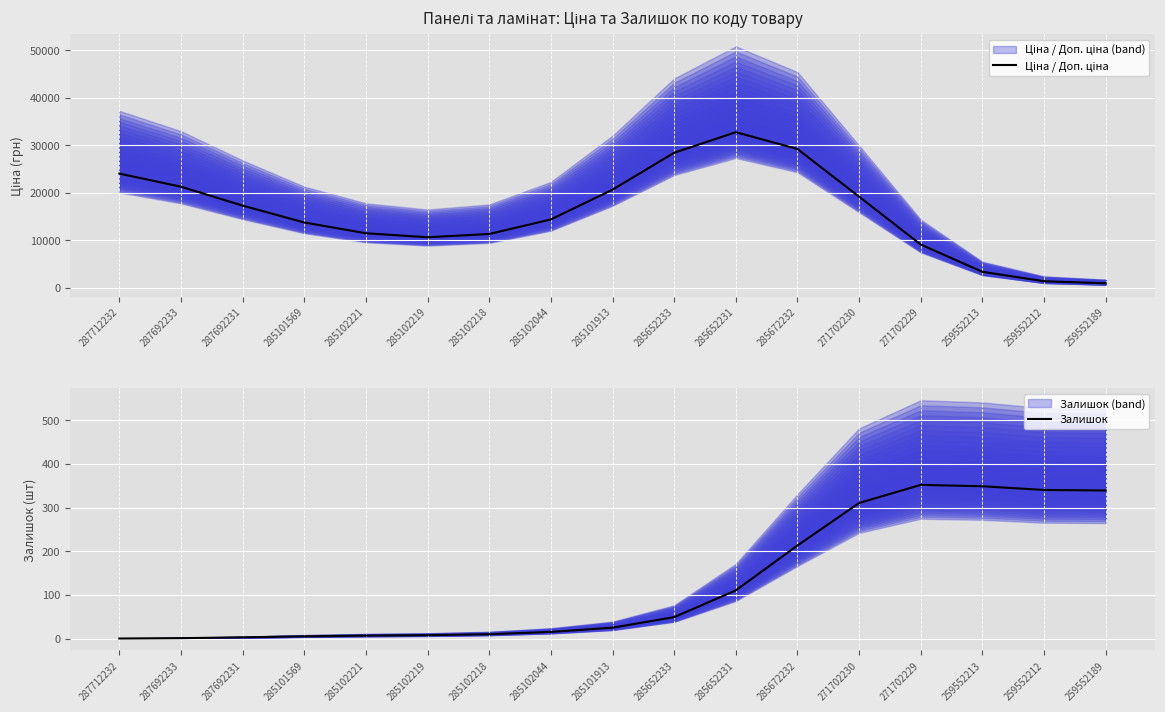

Does the chart display data point markers on the line(s)?

No